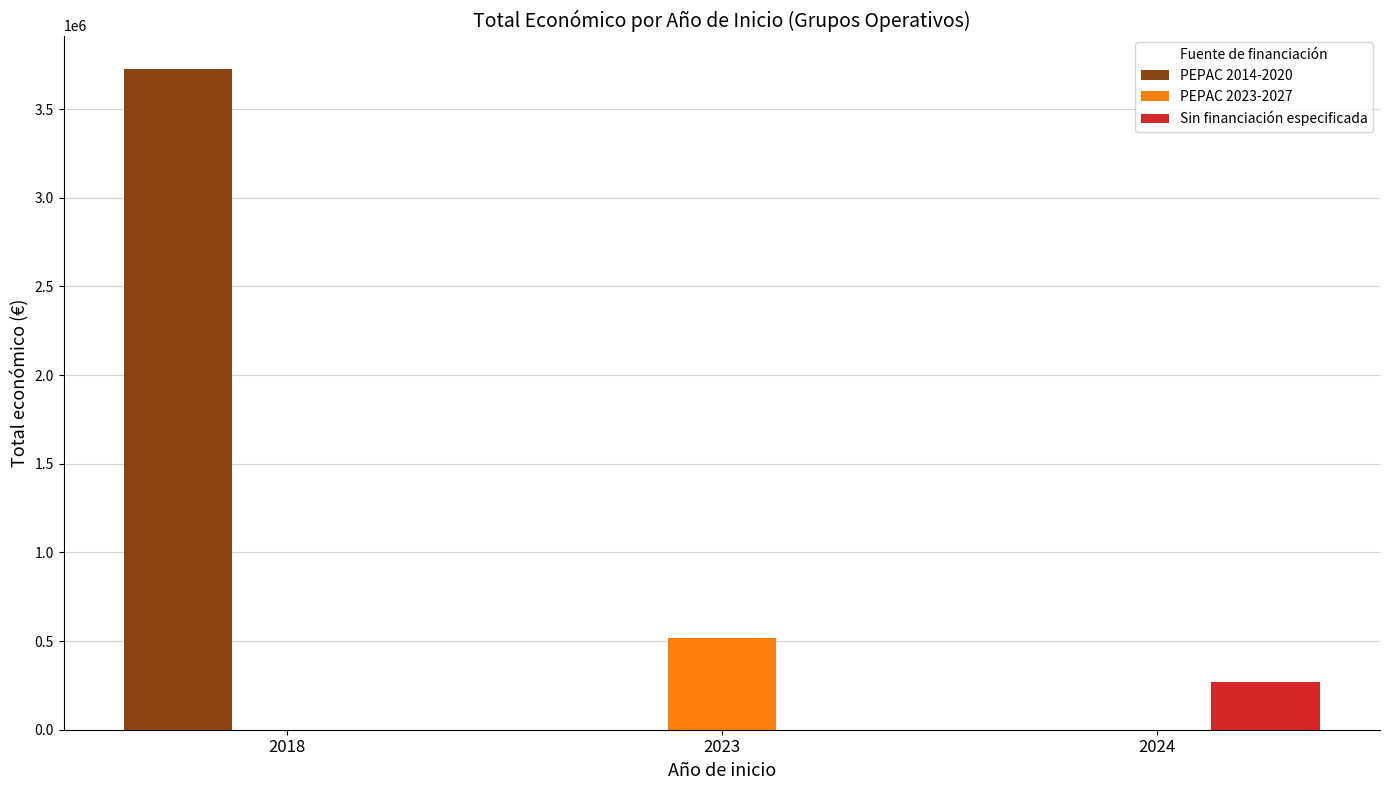

What are all the series names shown in the legend?

PEPAC 2014-2020, PEPAC 2023-2027, Sin financiación especificada